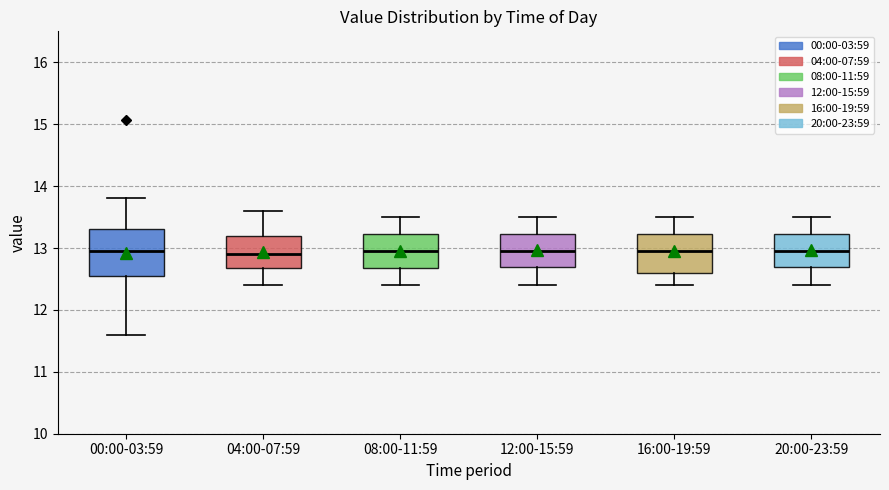

Where does the upper whisker of the box for 00:00-03:59 end on the y-axis? The values are not printed on the chart, so give them approximately, as read against the axis.

13.8